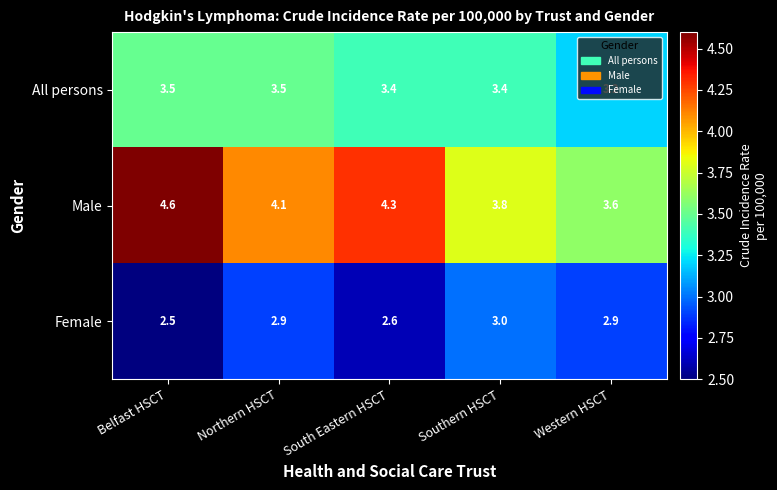

At which category is the sum across all series the highest?

Belfast HSCT